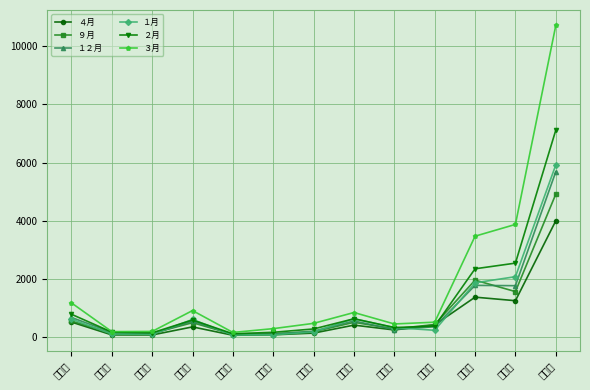

At which category is the sum across all series the highest?

東京都